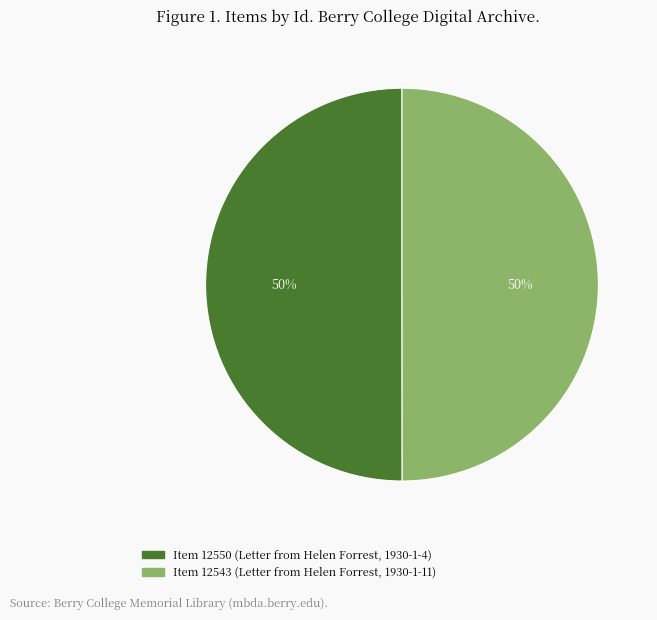

What is the ratio of the value at Item 12550 (Letter from Helen Forrest, 1930-1-4) to the value at Item 12543 (Letter from Helen Forrest, 1930-1-11)?

1.0